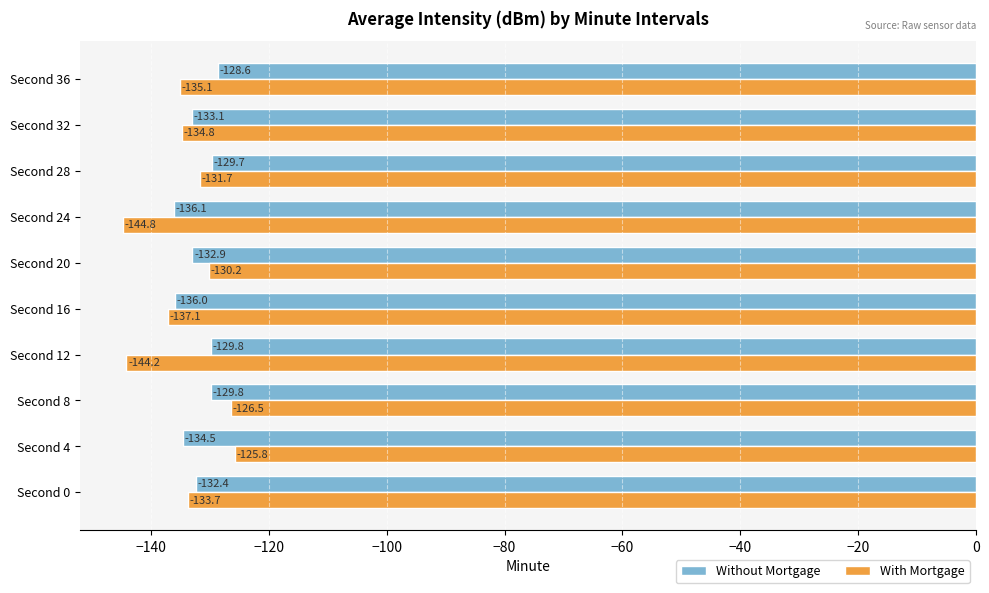

What is the difference between the maximum and minimum values in the With Mortgage series?

19.0